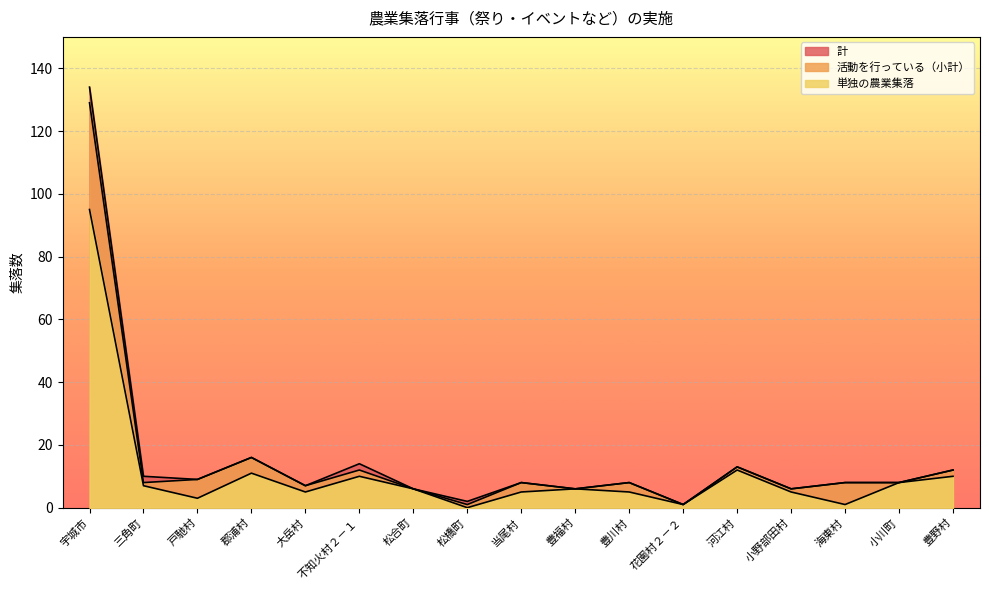

Reading left to right, what are all the values shown in this chart?

計: 134	10	9	16	7	14	6	2	8	6	8	1	13	6	8	8	12
活動を行っている（小計）: 129	8	9	16	7	12	6	1	8	6	8	1	13	6	8	8	12
単独の農業集落: 95	7	3	11	5	10	6	0	5	6	5	1	12	5	1	8	10